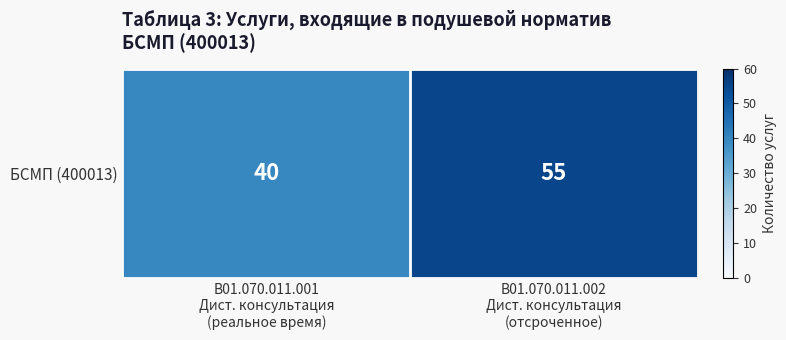

What is the change in value from B01.070.011.001
Дист. консультация
(реальное время) to B01.070.011.002
Дист. консультация
(отсроченное)?

+15